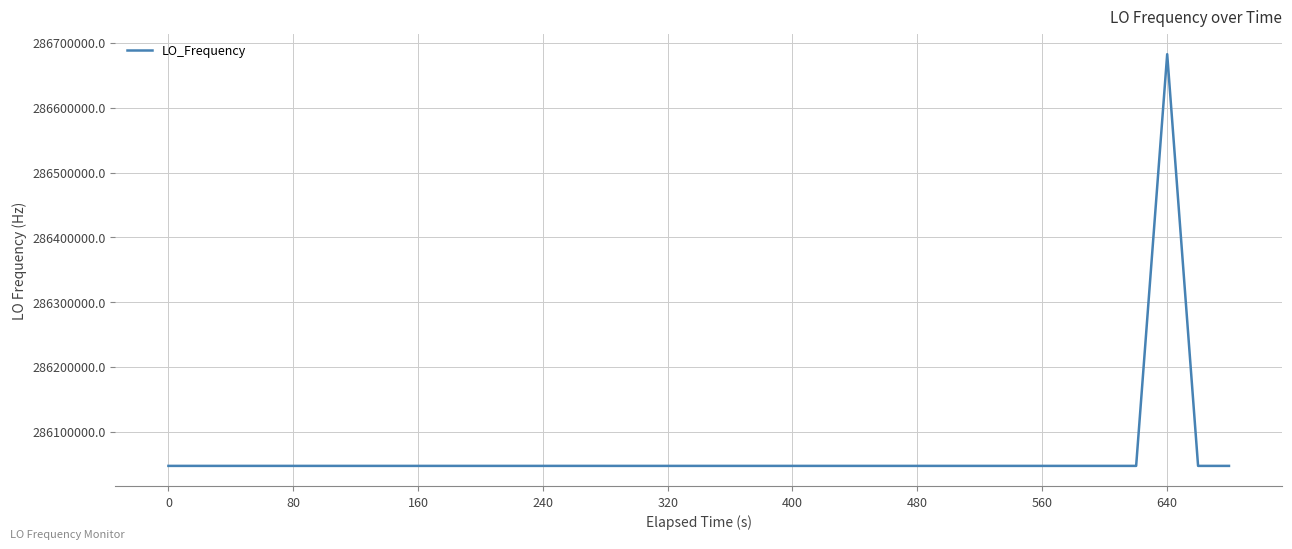

What is the difference between the maximum and minimum values?

635706.2